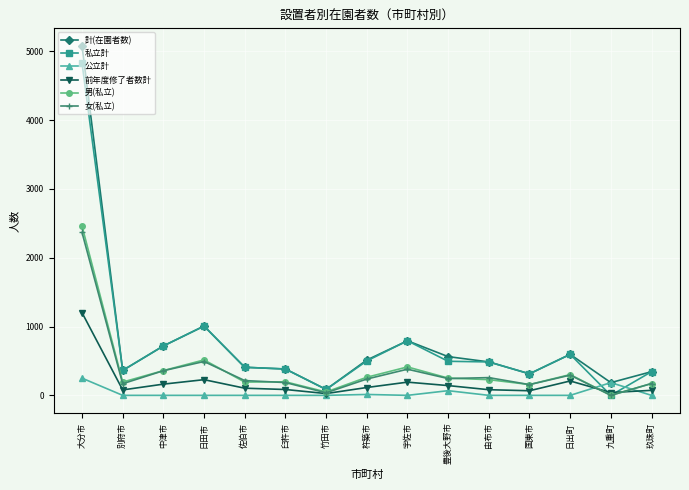

Is it true that 女(私立) equals 186 at 臼杵市?

True